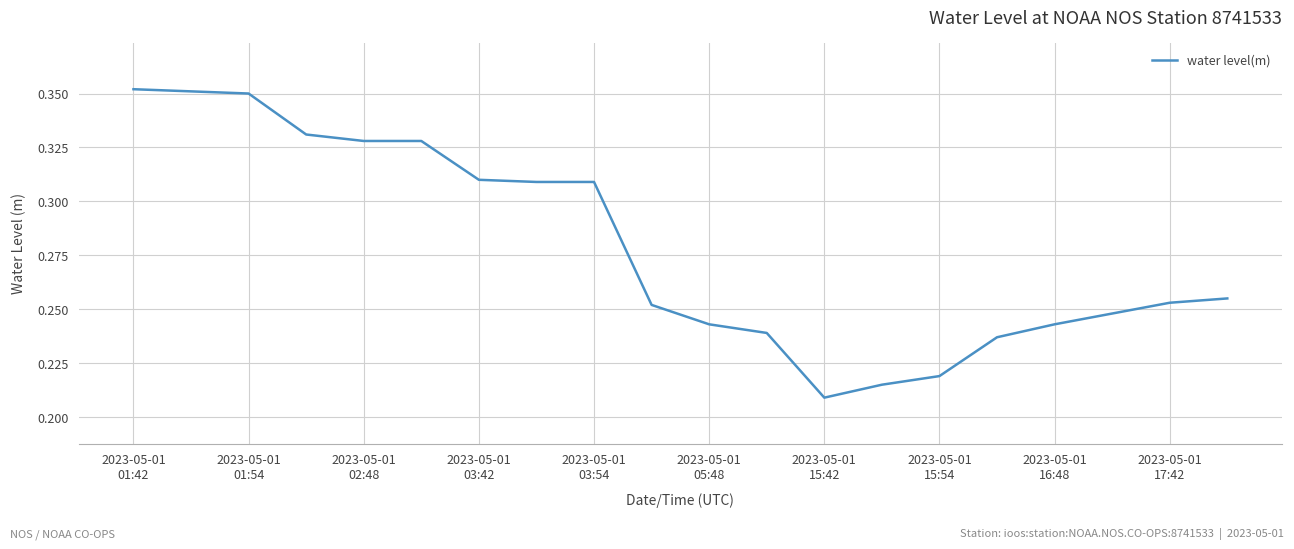

At which category does the chart reach its peak across all series?

2023-05-01
01:42